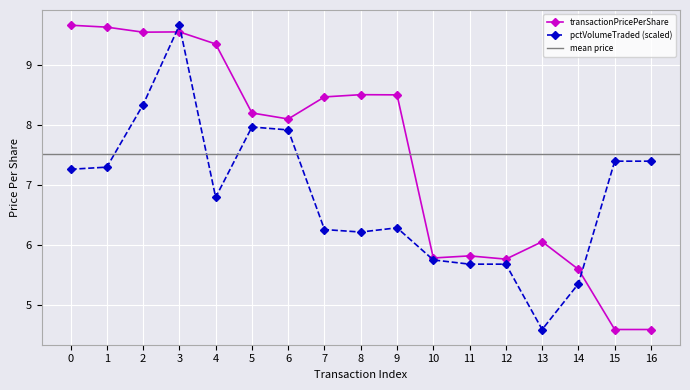

Which category has the highest value in the pctVolumeTraded (scaled) series?

3